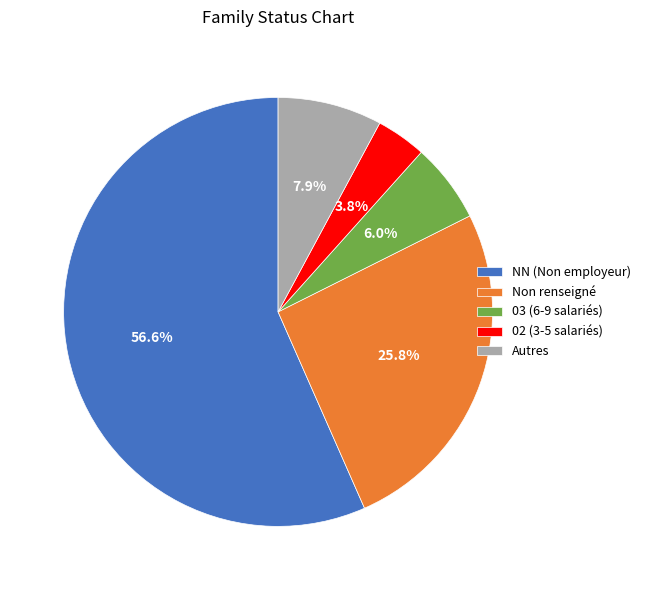

What is the ratio of the value at NN (Non employeur) to the value at Non renseigné?

2.2